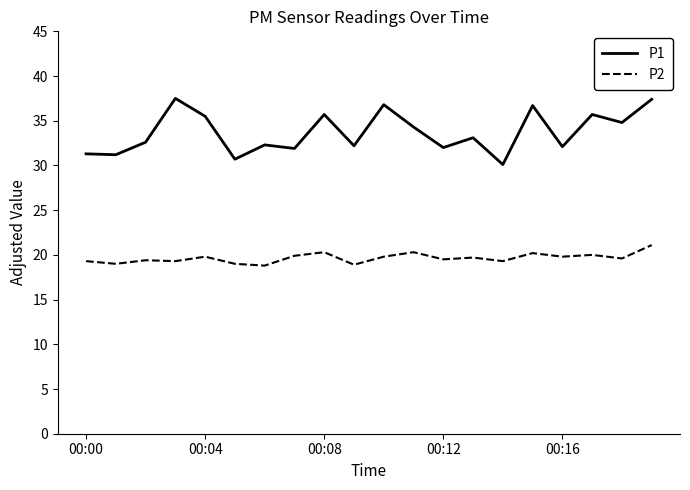

Which series has the widest spread of values?

P1